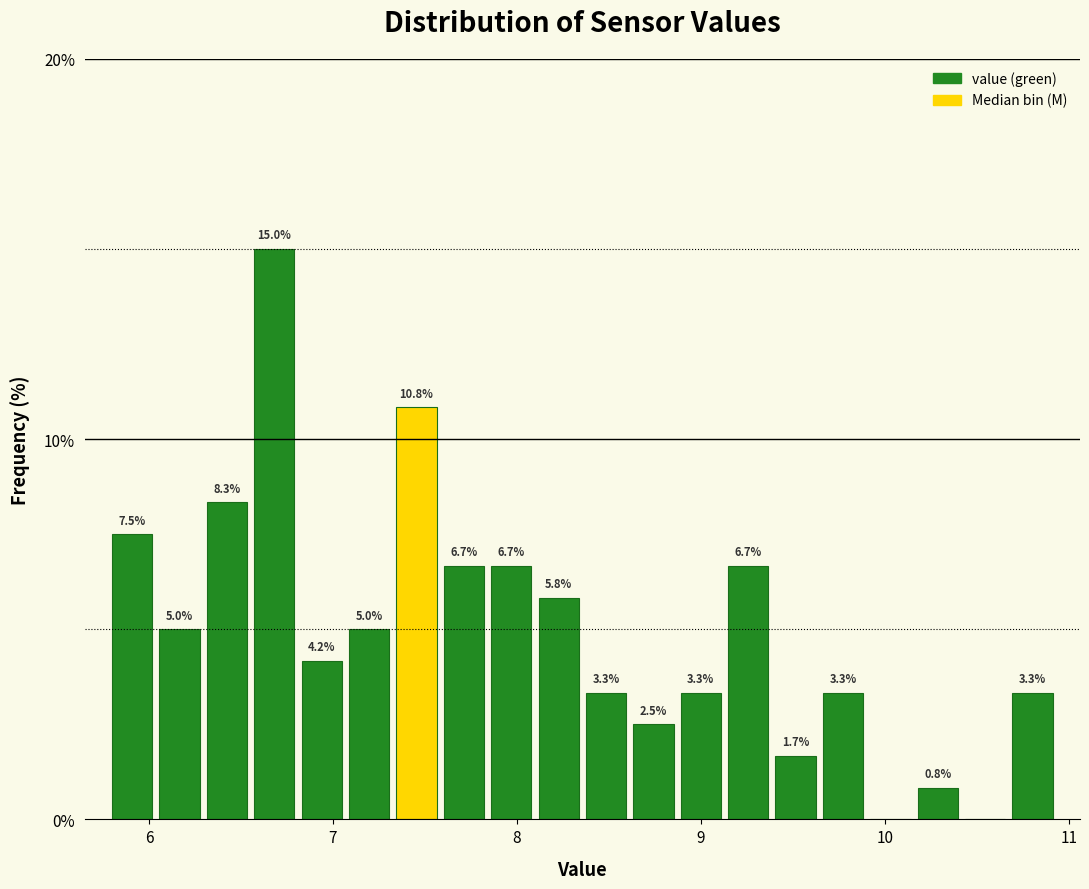

Around what value on the x-axis is the tallest bar? Give the approximate position of its centre, as read against the axis.

6.7